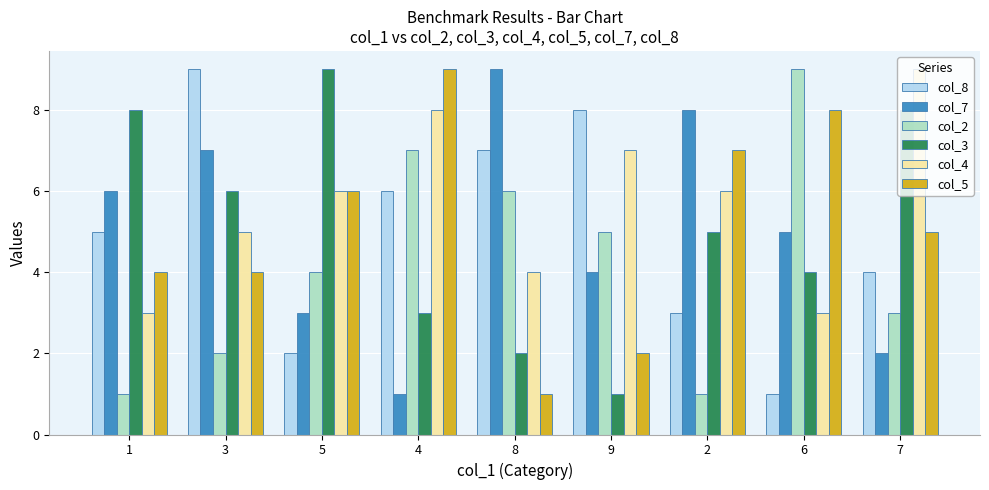

Which series has the largest total across all categories?

col_4